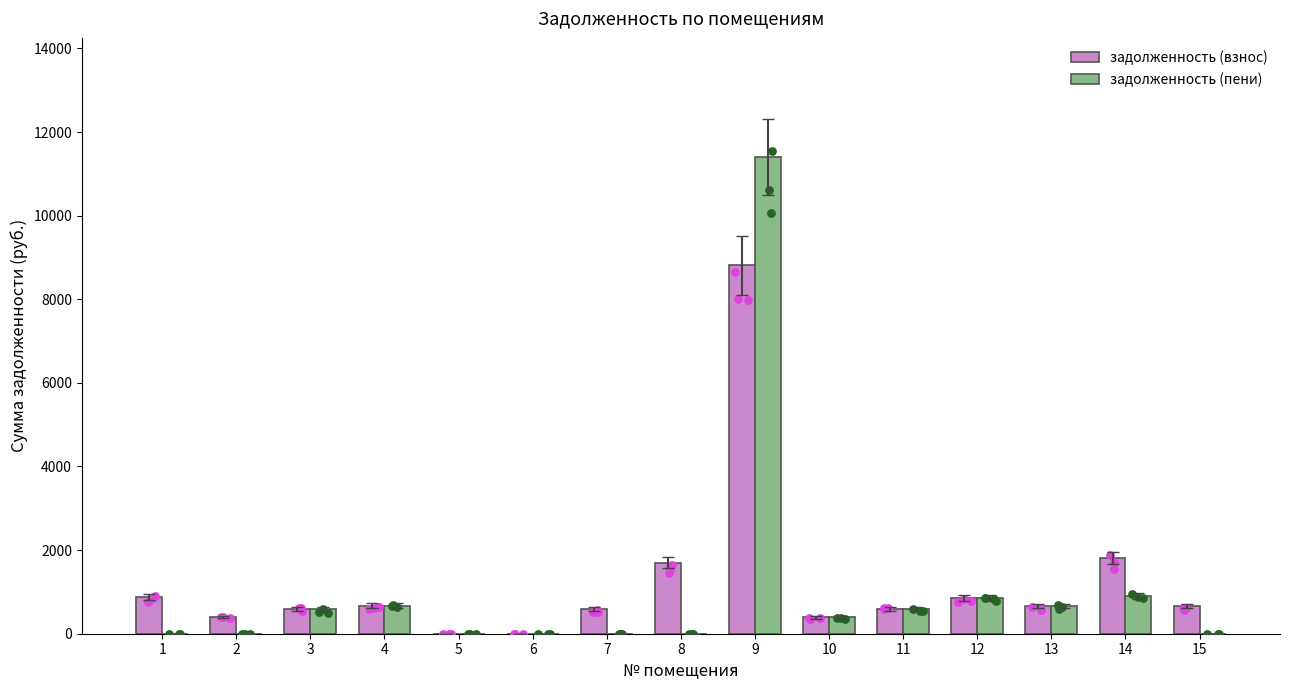

Which series contains the highest Y value?

задолженность (пени)